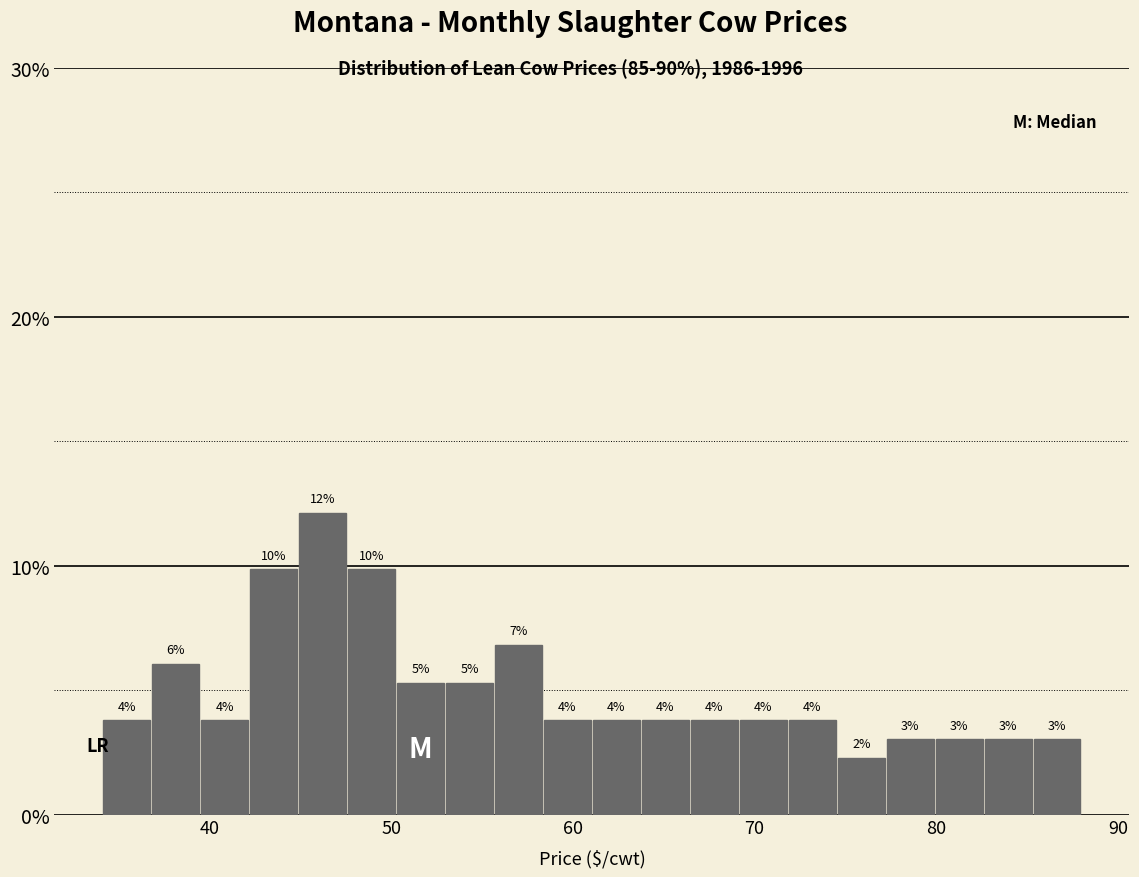

Read against the x-axis, roughly where is the centre of the tallest bar?

46